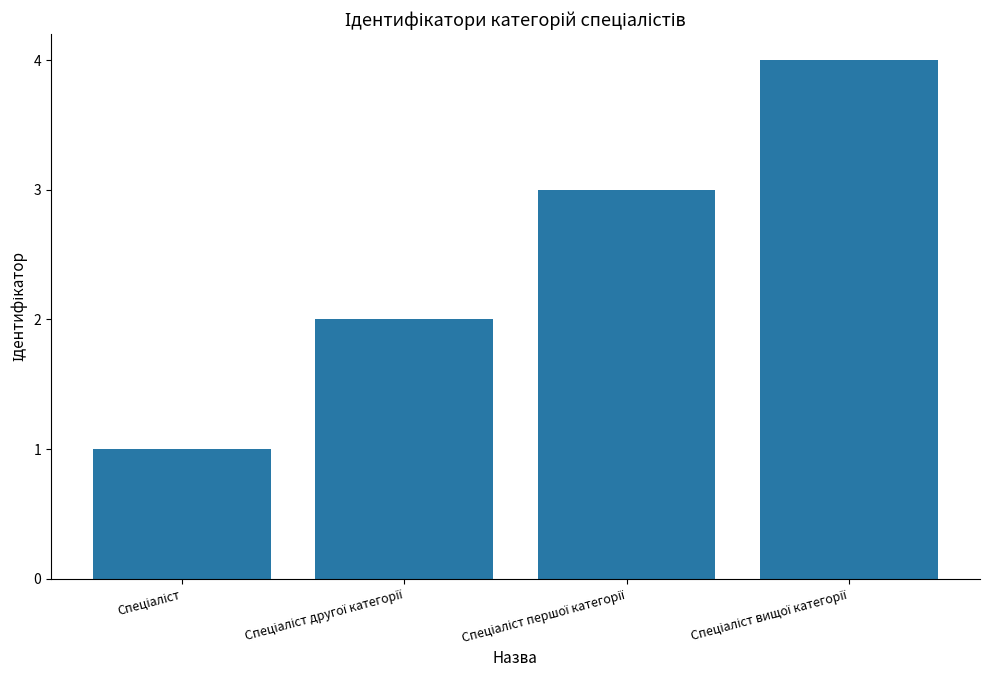

What is the maximum value shown in the chart?

4